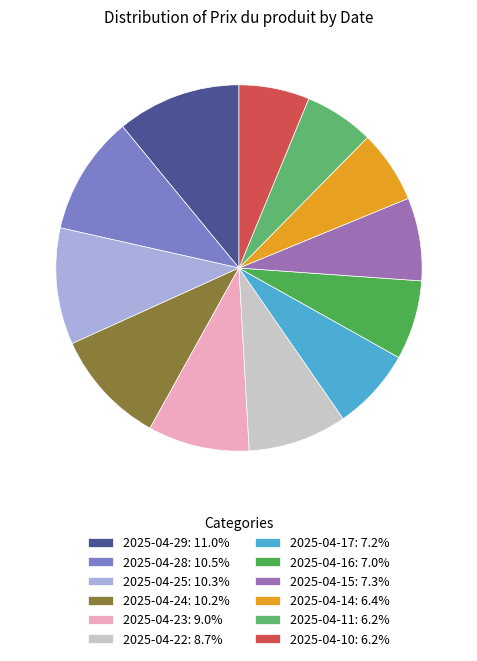

To the nearest percent, what is the combined percentage of 2025-04-29 and 2025-04-14?

17%